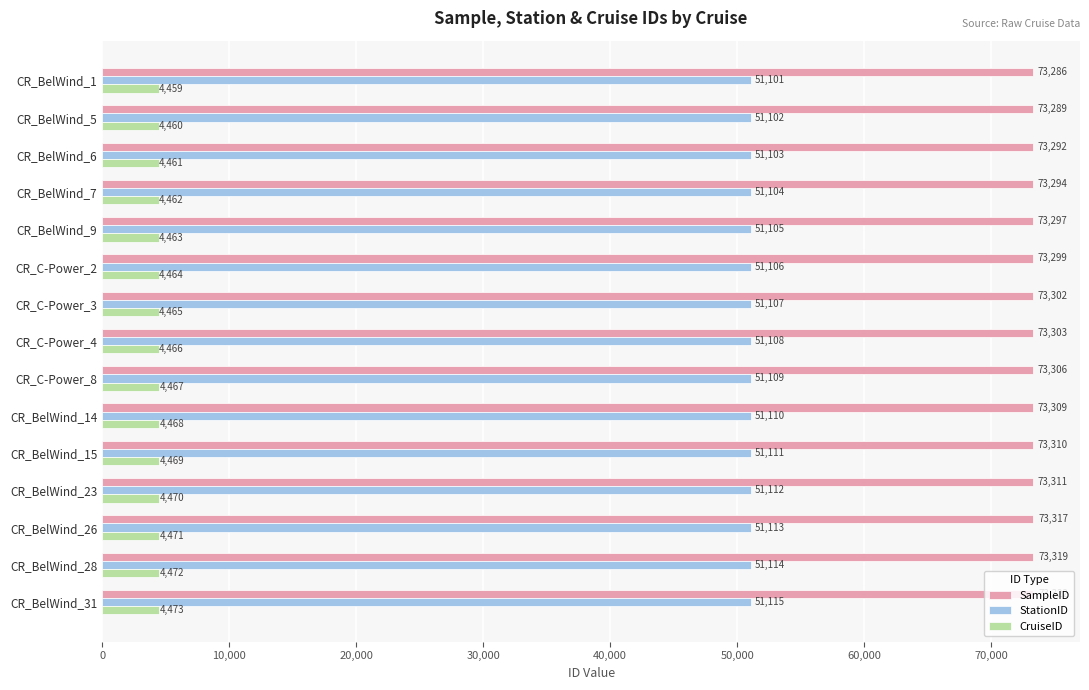

At which label does StationID reach its peak?

CR_BelWind_31